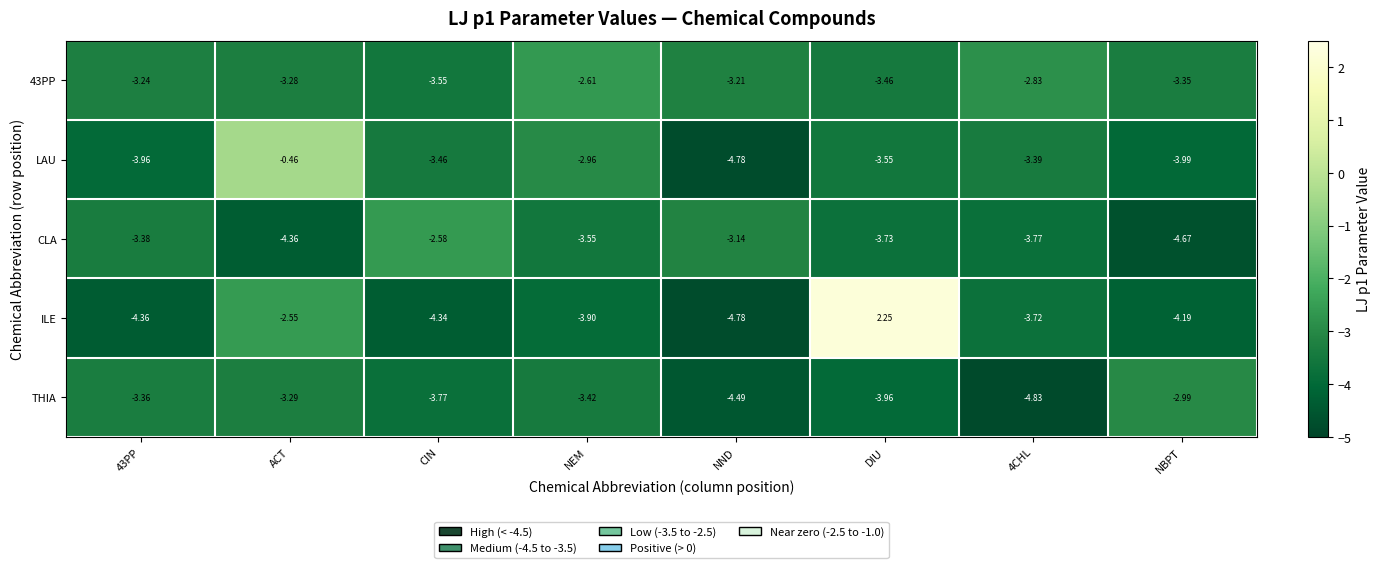

Which category has the highest value across all series?

DIU